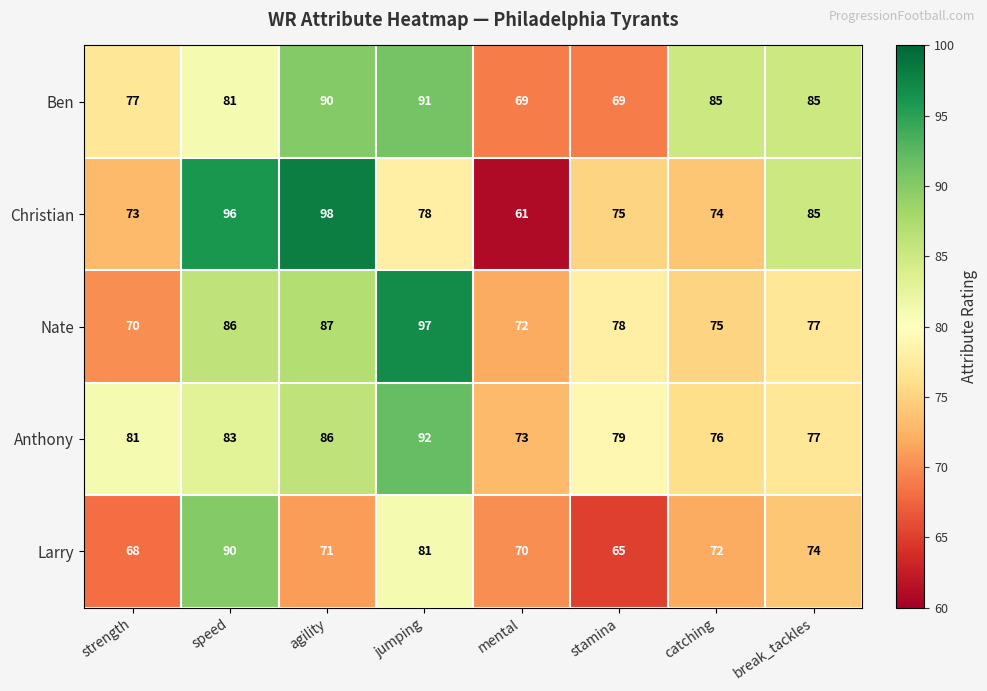

Which series changed the most between agility and mental?

Christian